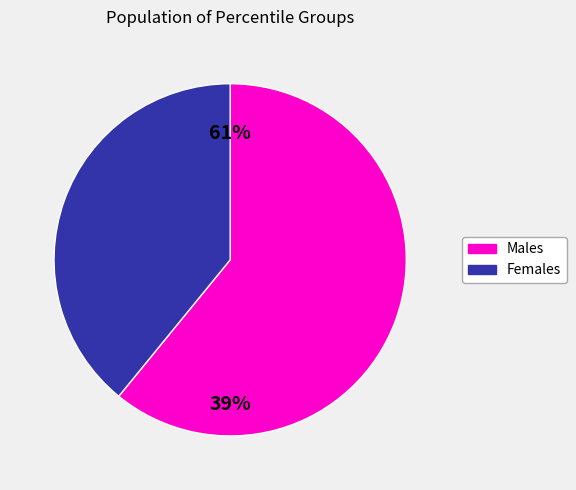

True or false: pct45 accounts for 12% of the total.

False